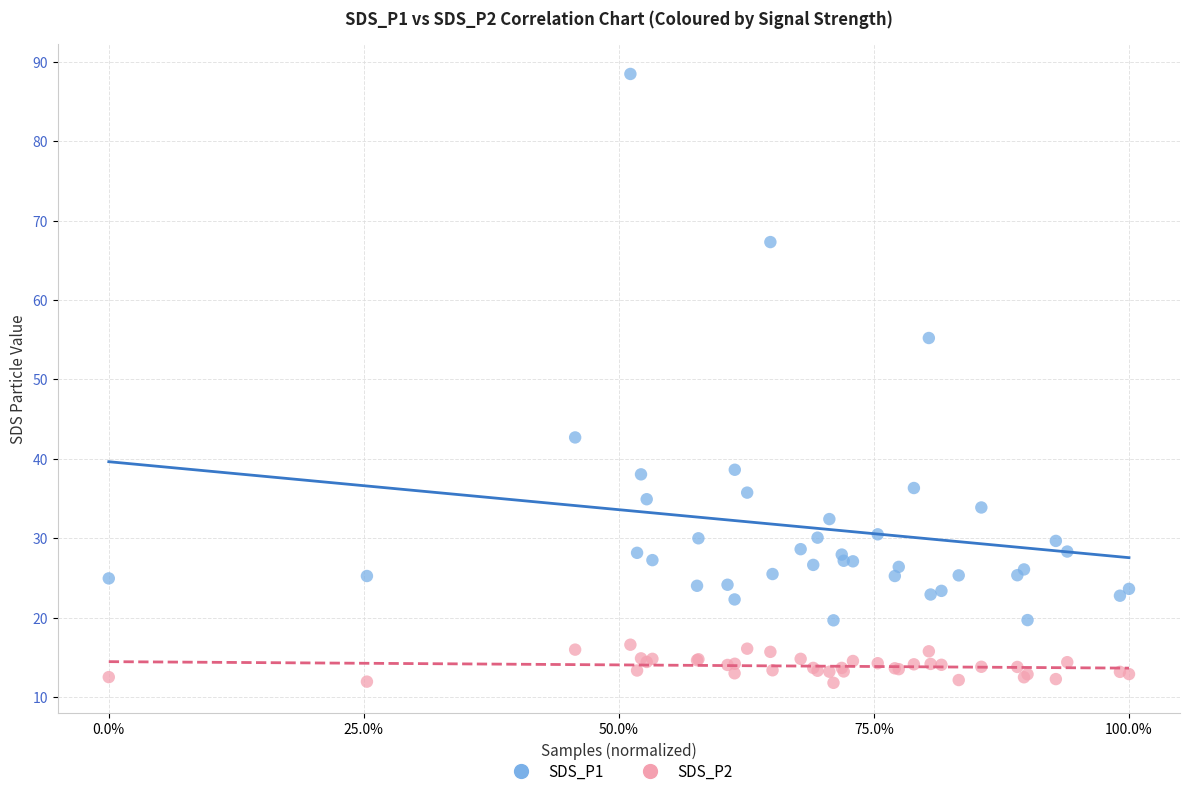

Which series reaches the maximum Y coordinate?

SDS_P1